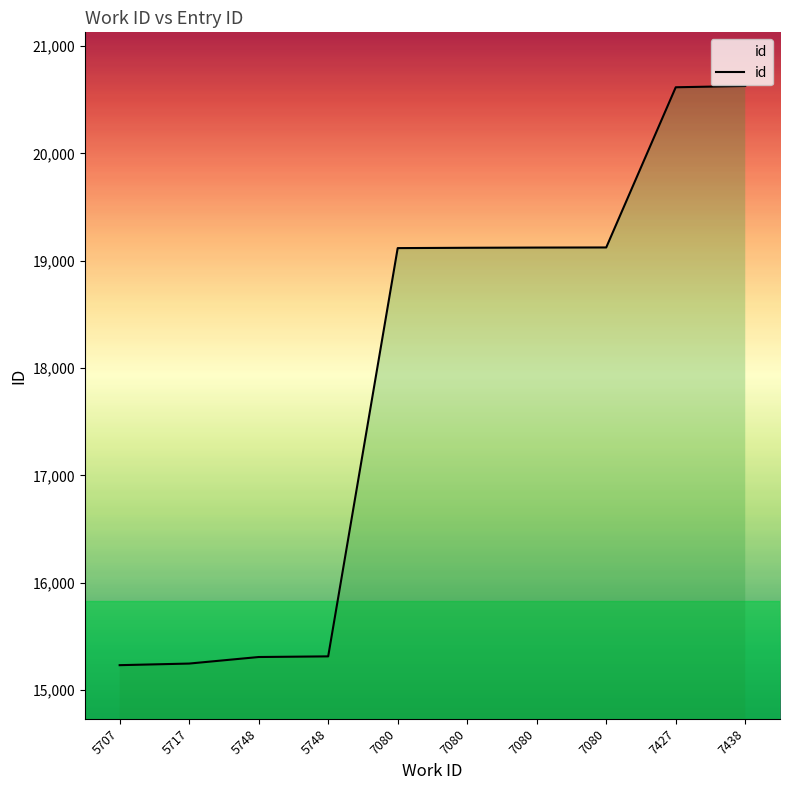

Where is the data nearest to the value 17930?

7080